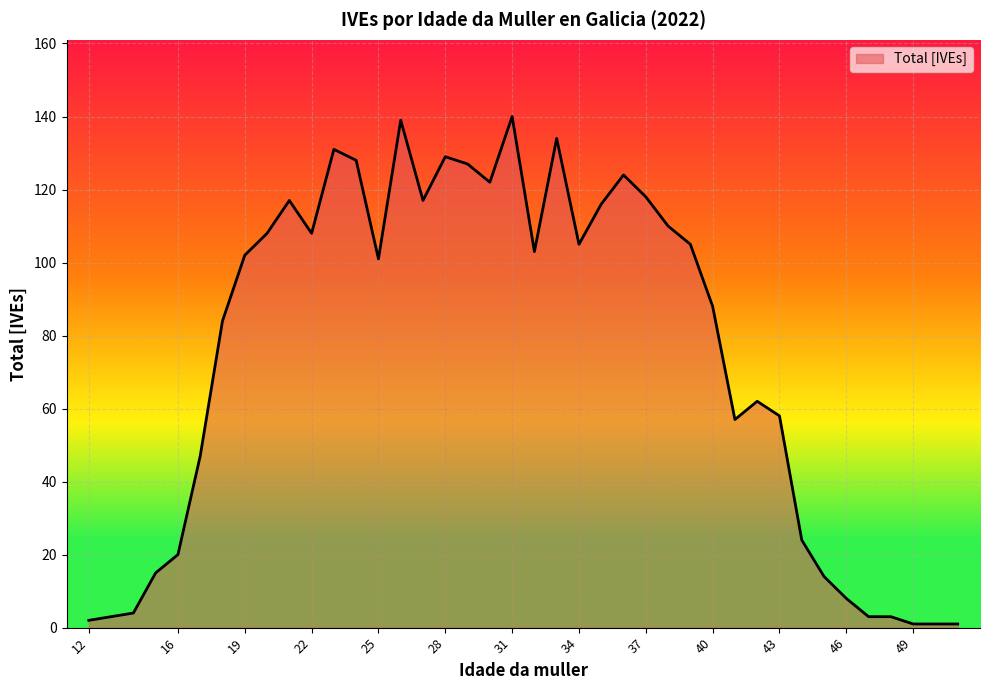

What is the greatest value displayed?

140